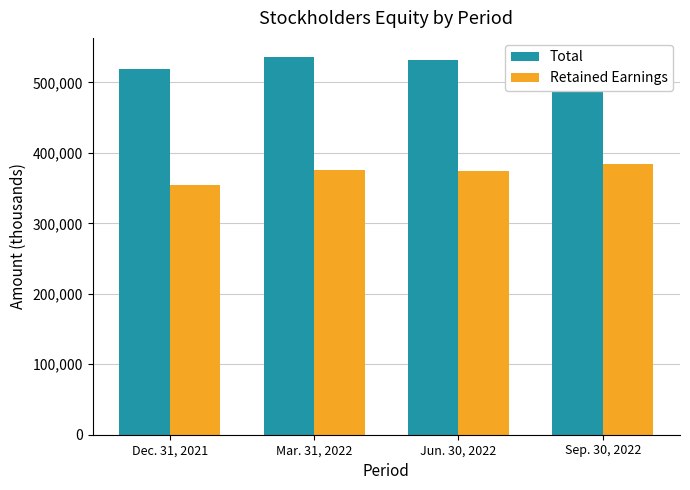

What is the total value across all series at Sep. 30, 2022?

919403